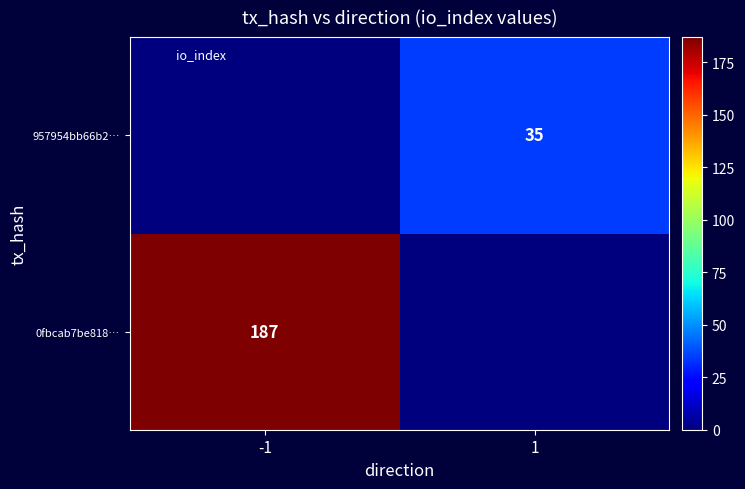

Is it true that 957954bb66b2… equals 35 at 1?

True